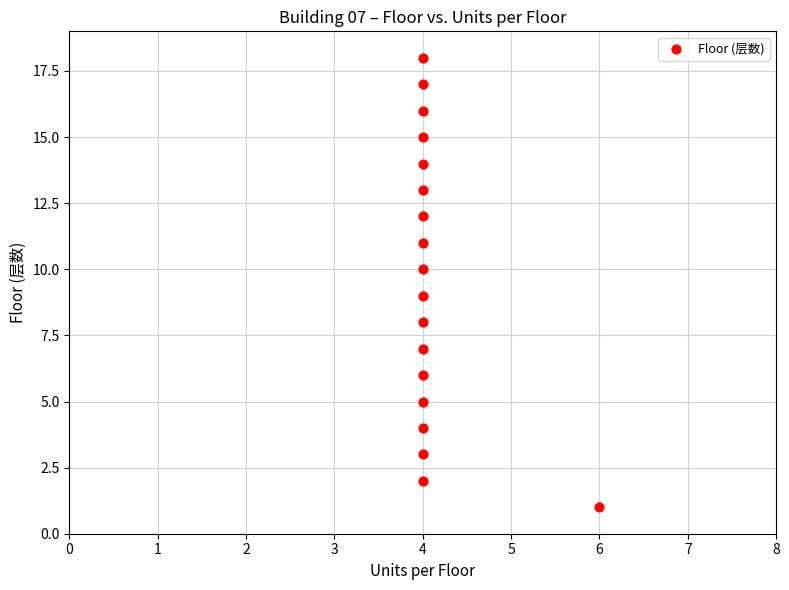

What is the range of Y values (max minus min)?

17